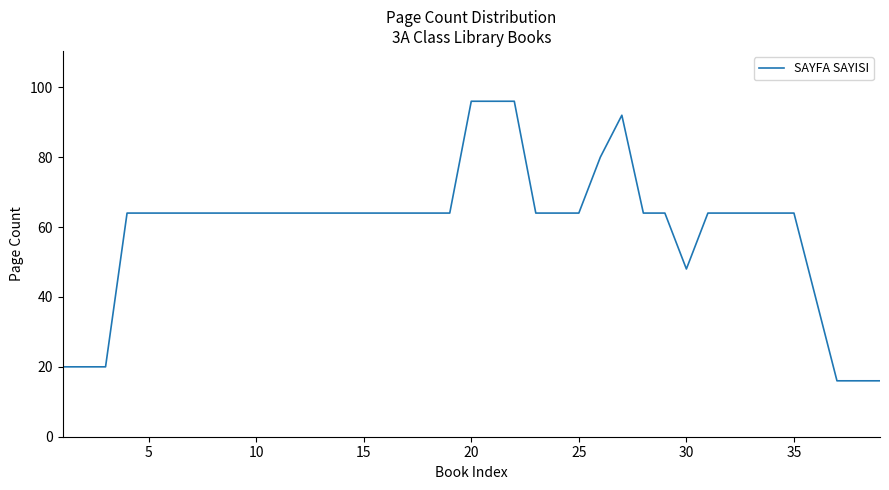

What is the maximum value shown in the chart?

96